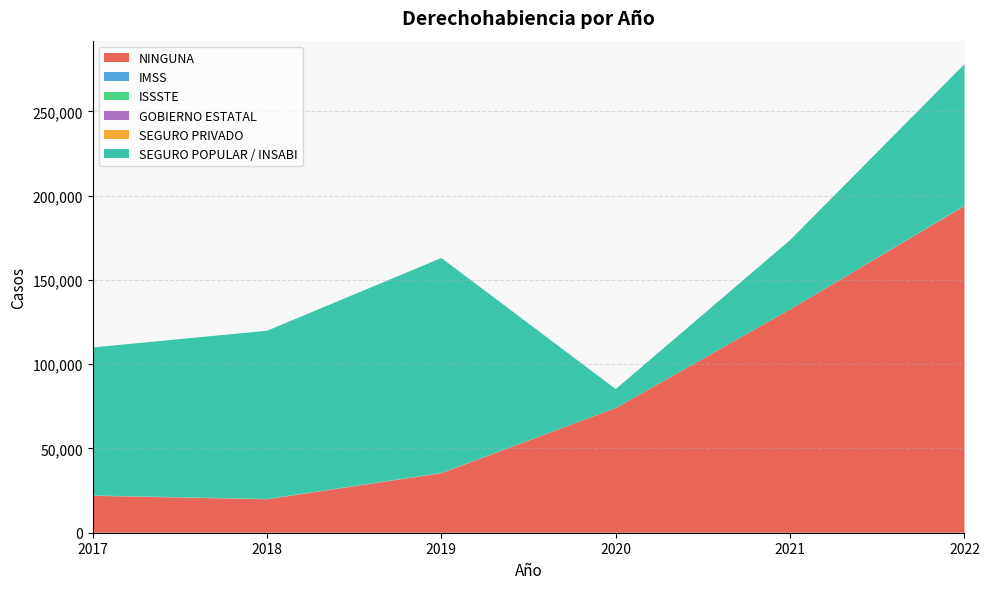

Reading left to right, what are all the values shown in this chart?

NINGUNA: 2017=21896	2018=19830	2019=35291	2020=73964	2021=132472	2022=193829
IMSS: 2017=81	2018=80	2019=86	2020=34	2021=23	2022=135
ISSSTE: 2017=73	2018=94	2019=40	2020=3	2021=16	2022=173
GOBIERNO ESTATAL: 2017=17	2018=5	2019=4	2020=1	2021=0	2022=2
SEGURO PRIVADO: 2017=55	2018=39	2019=83	2020=6	2021=1	2022=0
SEGURO POPULAR / INSABI: 2017=87812	2018=99782	2019=127506	2020=11221	2021=41133	2022=83923